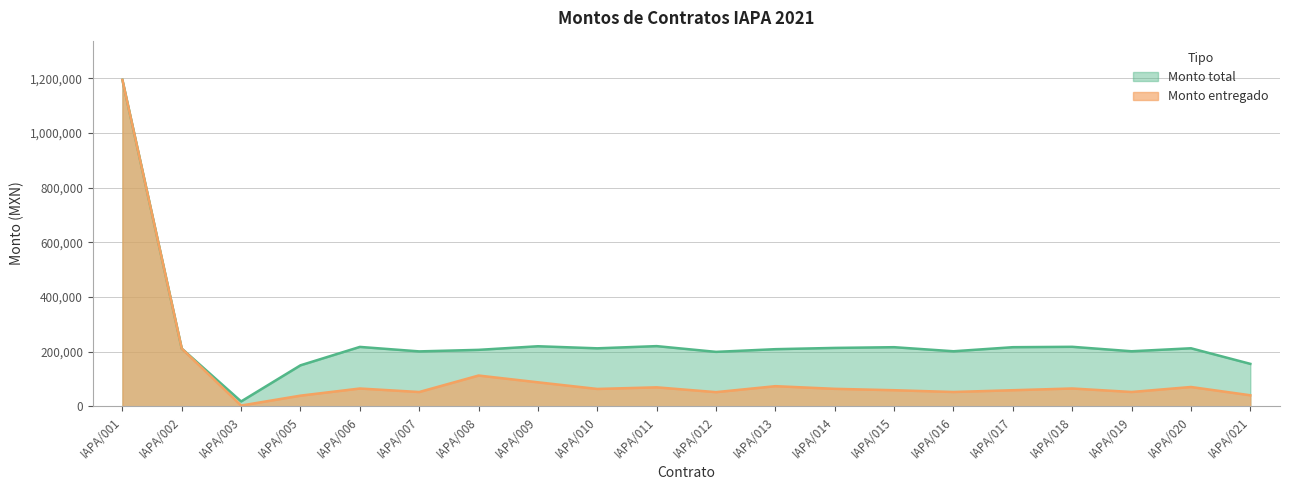

How many data points does each series have?

20